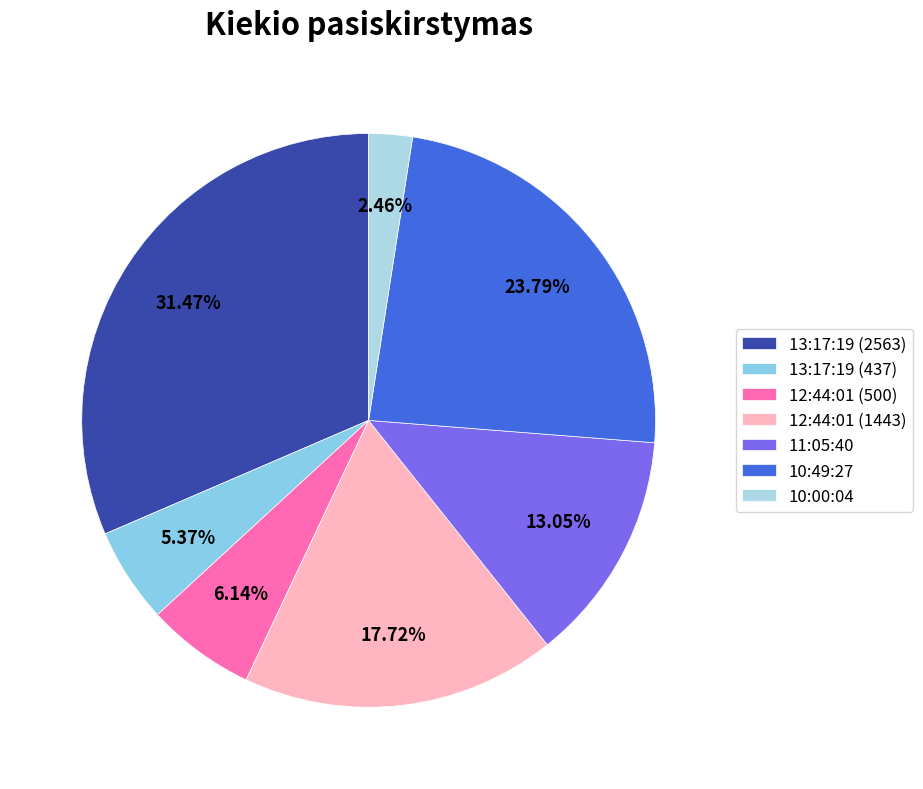

Which has a higher value, 13:17:19 (437) or 12:44:01 (1443)?

12:44:01 (1443)